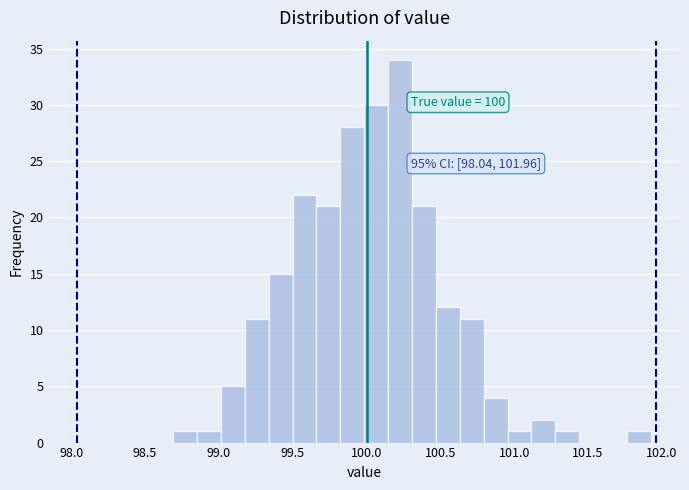

Read against the x-axis, roughly where is the centre of the tallest bar?

100.25